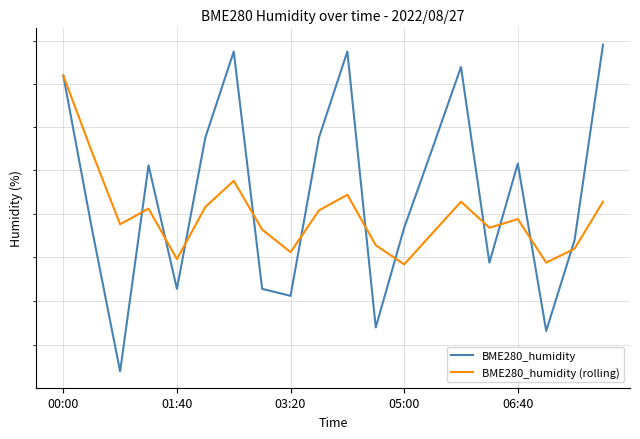

What is the minimum value shown in the chart?

67.6